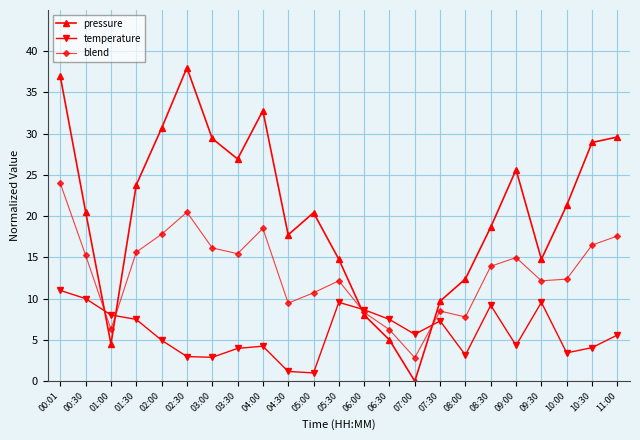

How many positive values does the pressure series have?

22